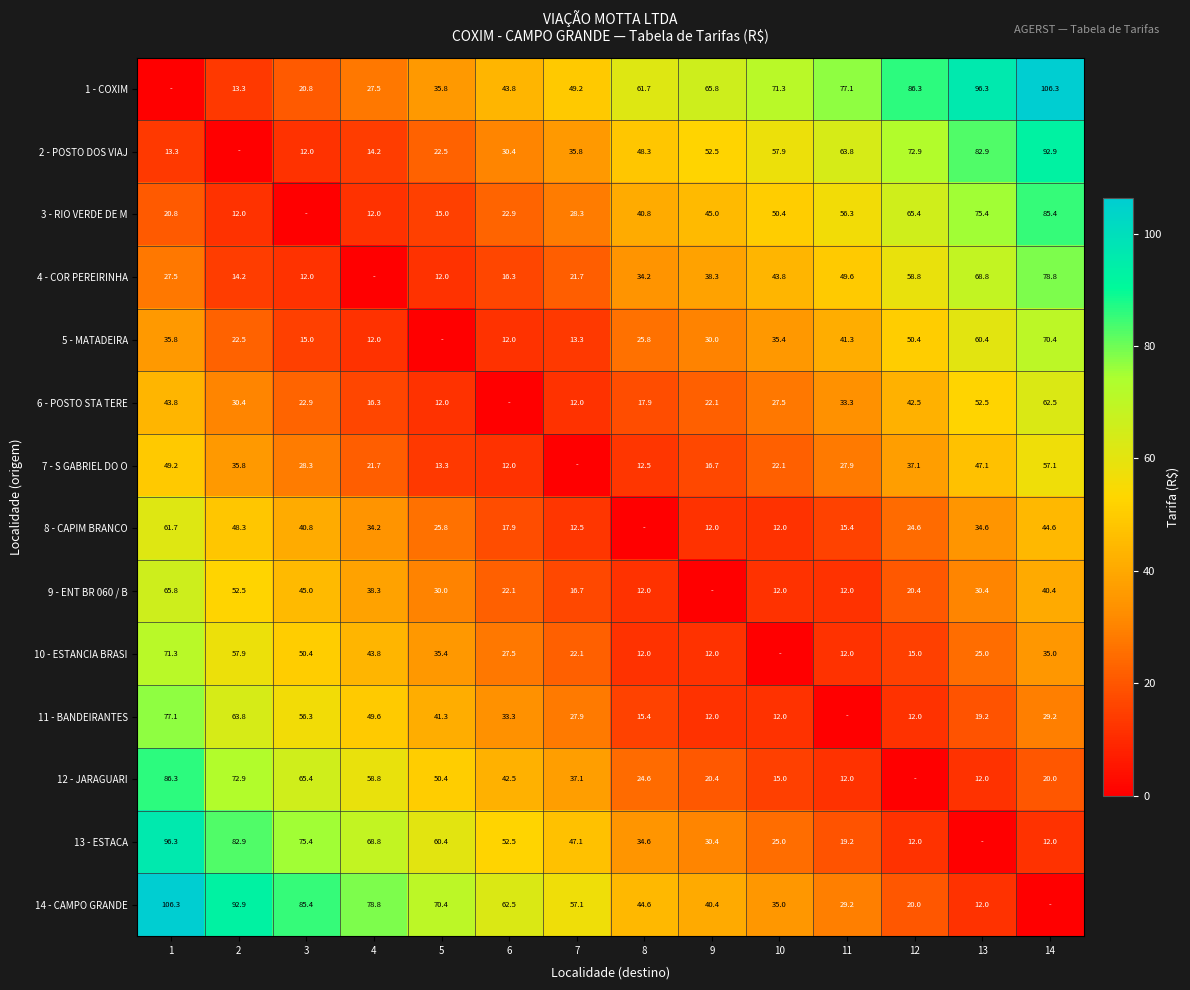

Is the value of 7 - S GABRIEL DO O at 13 greater than the value of 14 - CAMPO GRANDE at 13?

Yes